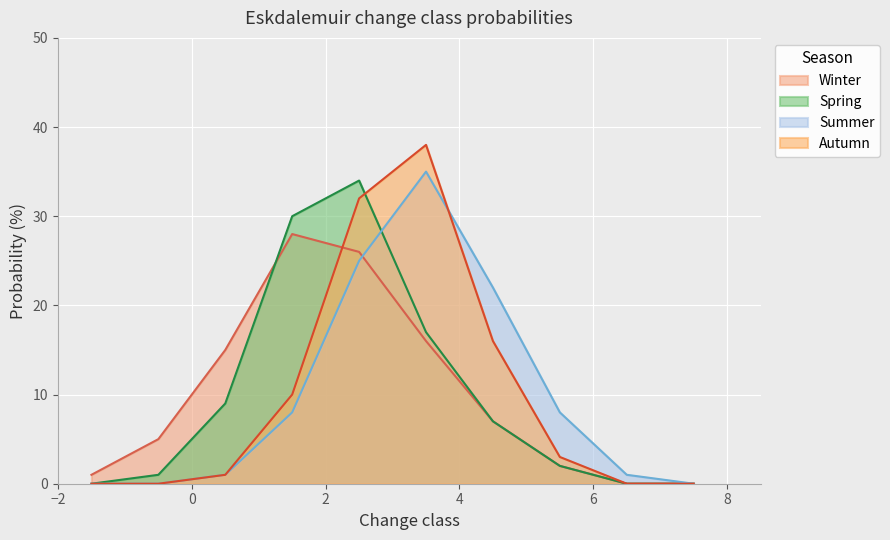

Reading right to left, transcribe all the data shown in this chart.

Winter: 7 - 8=0	6 - 7=0	5 - 6=2	4 - 5=7	3 - 4=16	2 - 3=26	1 - 2=28	0 - 1=15	-1 - 0=5	-2 - -1=1
Spring: 7 - 8=0	6 - 7=0	5 - 6=2	4 - 5=7	3 - 4=17	2 - 3=34	1 - 2=30	0 - 1=9	-1 - 0=1	-2 - -1=0
Summer: 7 - 8=0	6 - 7=1	5 - 6=8	4 - 5=22	3 - 4=35	2 - 3=25	1 - 2=8	0 - 1=1	-1 - 0=0	-2 - -1=0
Autumn: 7 - 8=0	6 - 7=0	5 - 6=3	4 - 5=16	3 - 4=38	2 - 3=32	1 - 2=10	0 - 1=1	-1 - 0=0	-2 - -1=0